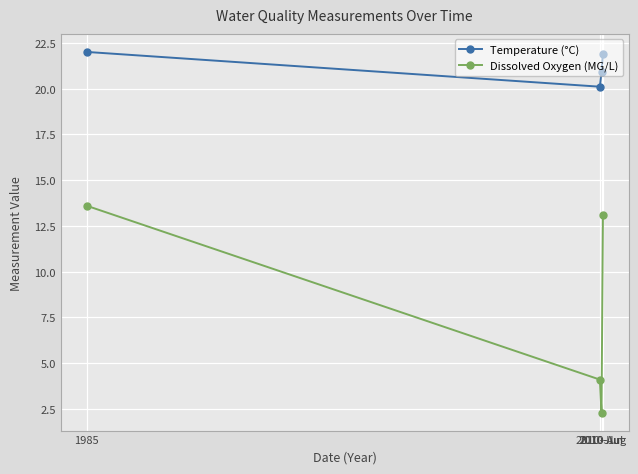

What is the label of the 4th point from the right?

1985